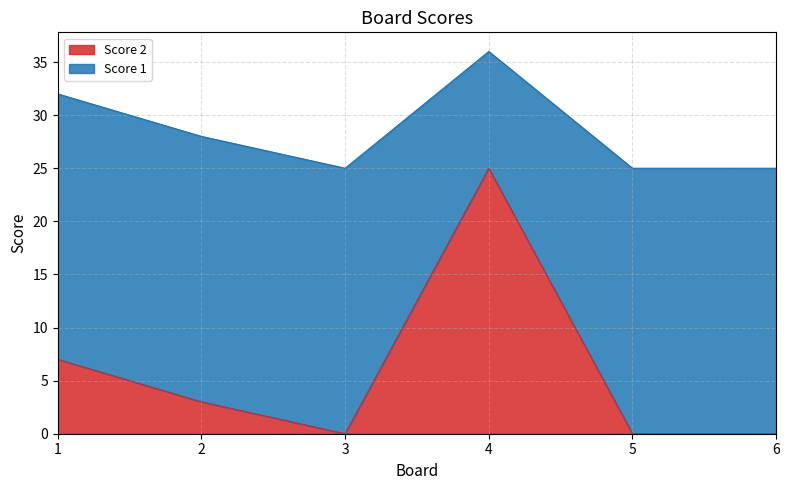

Is it true that the value at 3 is 0?

True